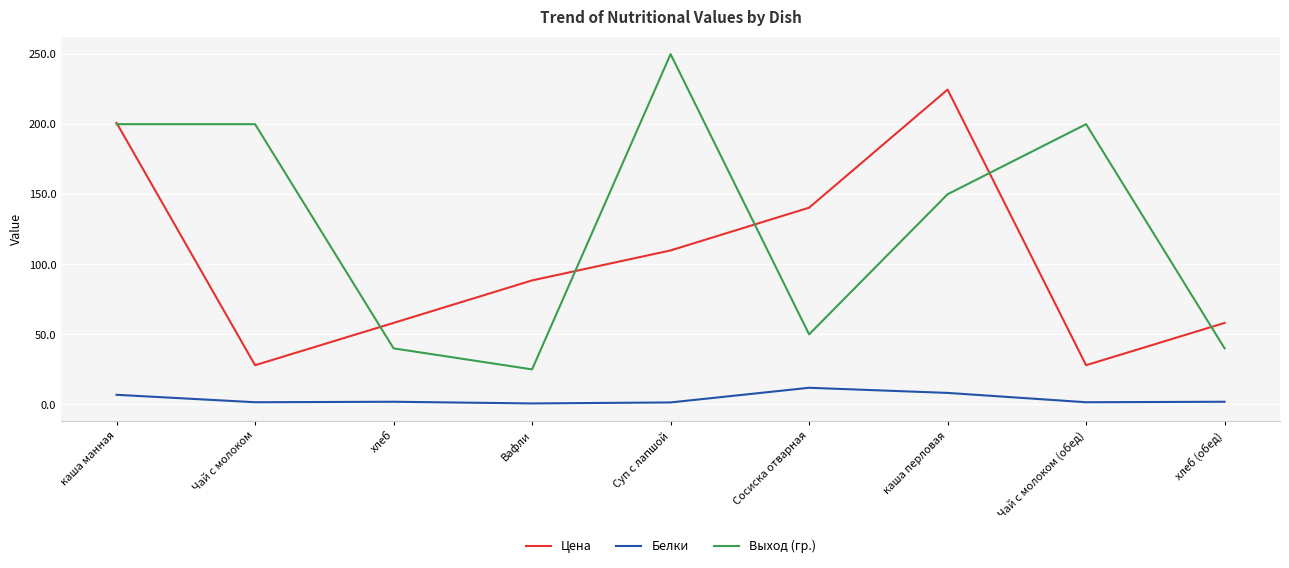

Which series has the widest spread of values?

Выход (гр.)